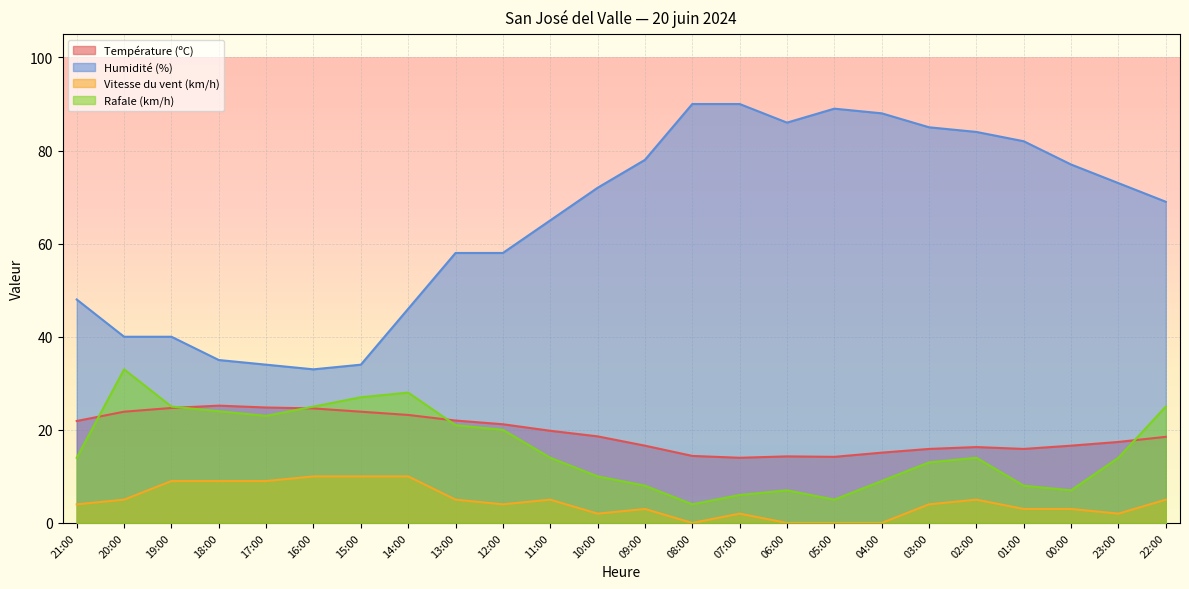

Which category has the lowest value across all series?

08:00